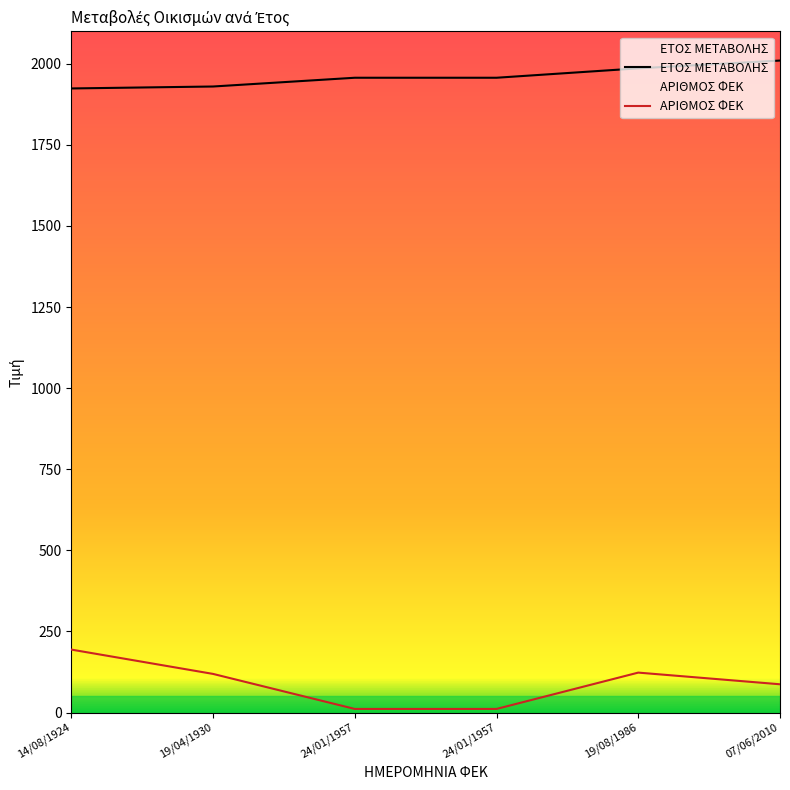

Which series has the largest range (max minus min)?

ΑΡΙΘΜΟΣ ΦΕΚ